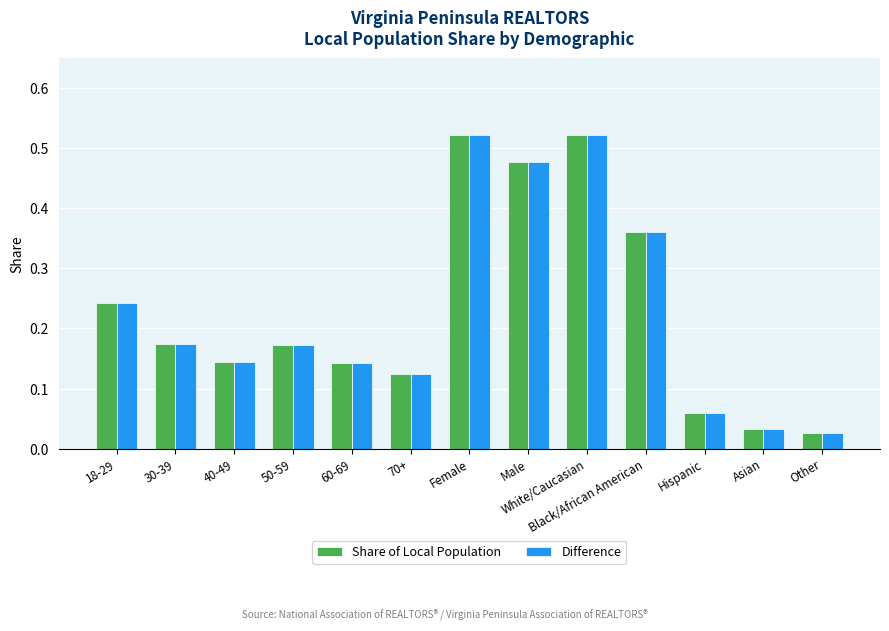

The Difference series shows 0.2 at 40-49. True or false?

False